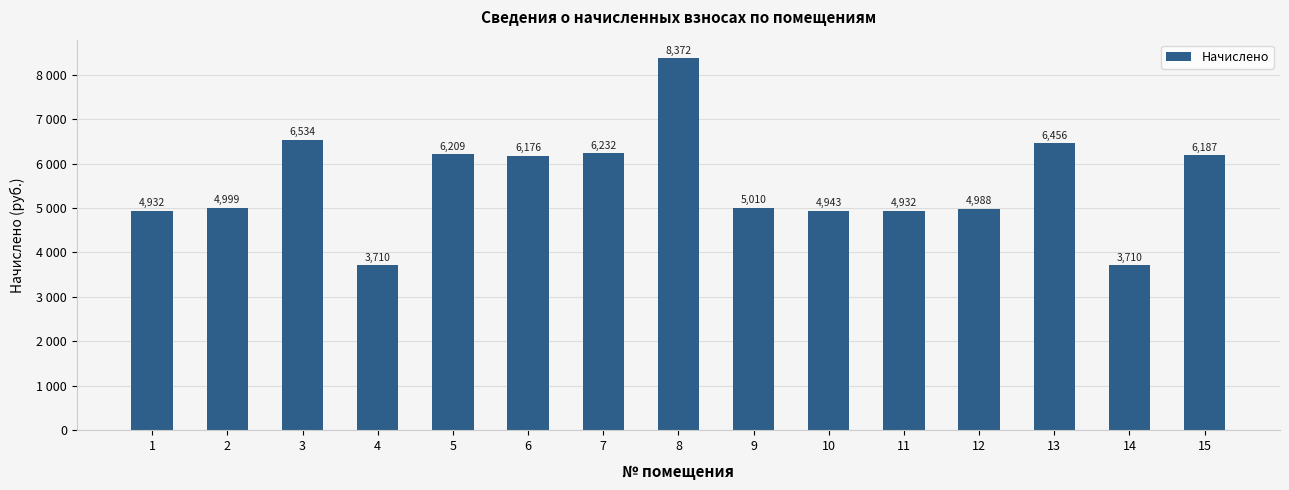

What is the maximum value shown in the chart?

8372.4